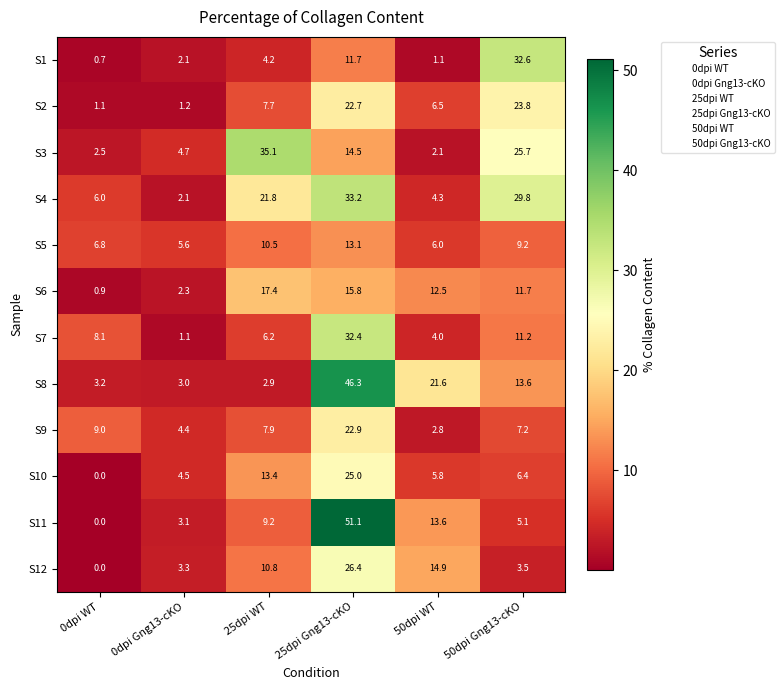

List the series in order of their peak value, highest first.

S11, S8, S3, S4, S1, S7, S12, S10, S2, S9, S6, S5